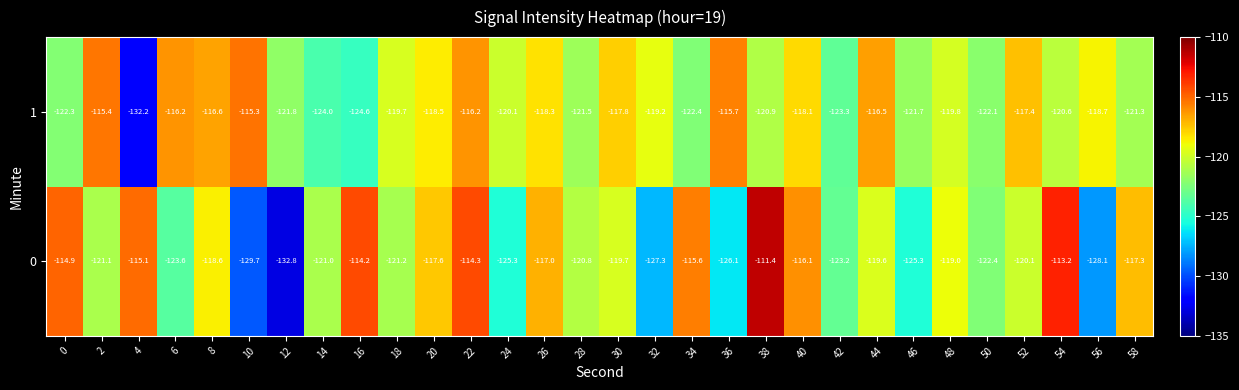

What is the spread (max minus min) of values at 8?

2.0